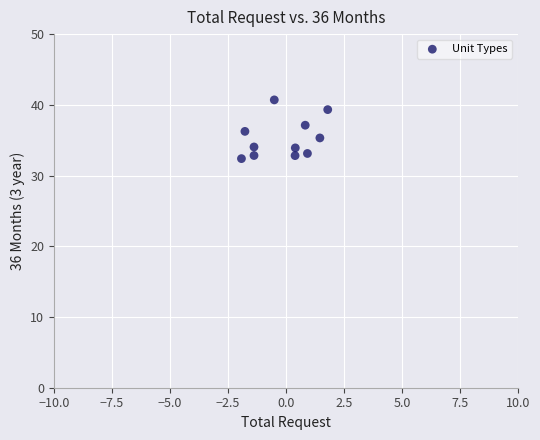

What is the average Y value?

35.3